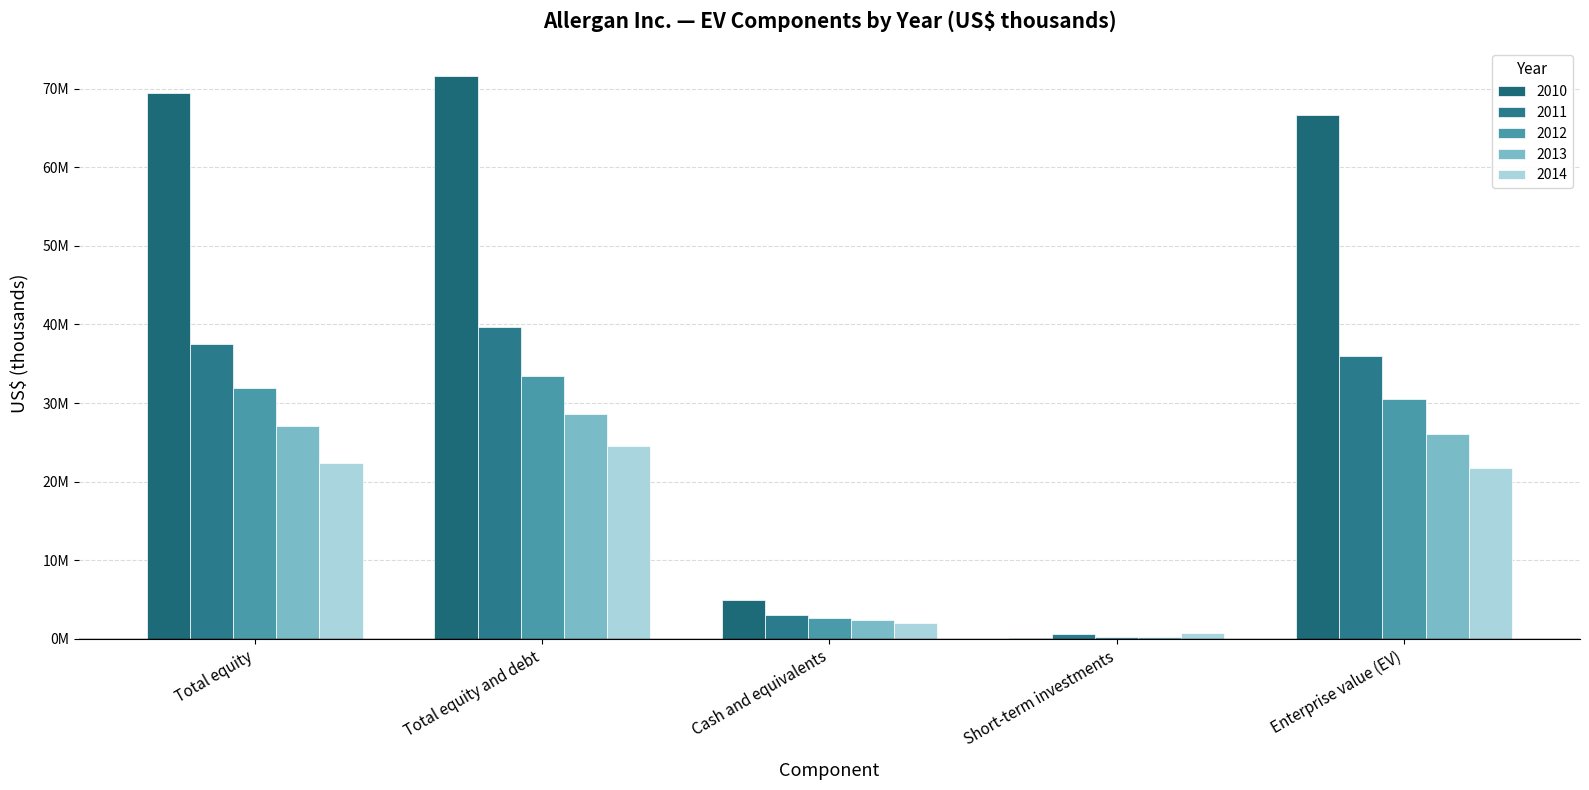

Are the bars grouped side by side (vs. stacked)?

Yes